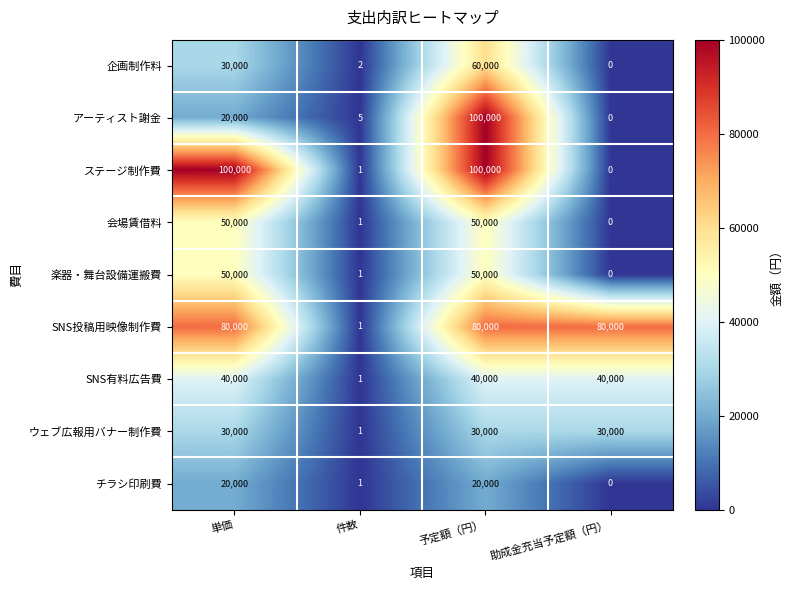

What is the difference between the maximum and minimum values in the ウェブ広報用バナー制作費 series?

29999